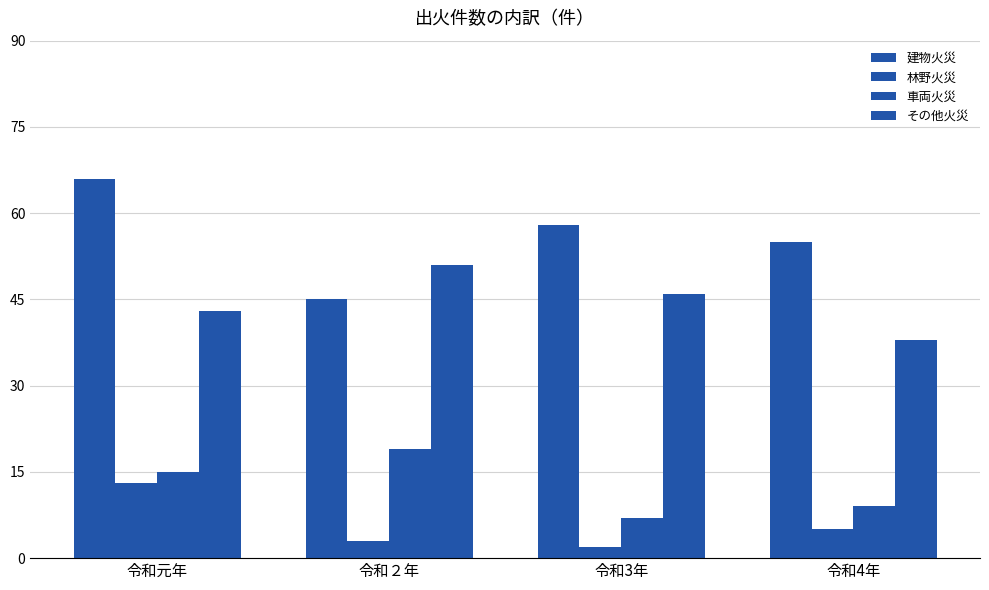

At how many categories does at least one series exceed 3?

4